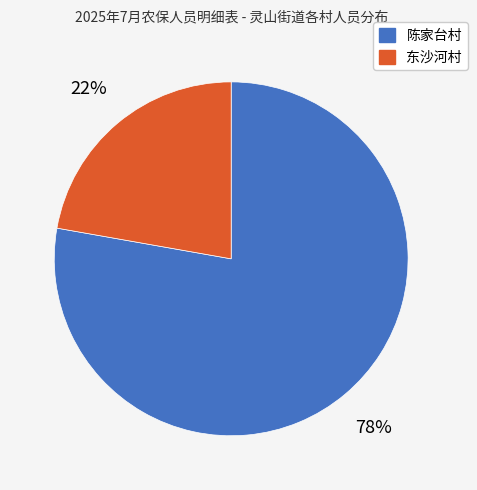

How many segments does this pie chart have?

2